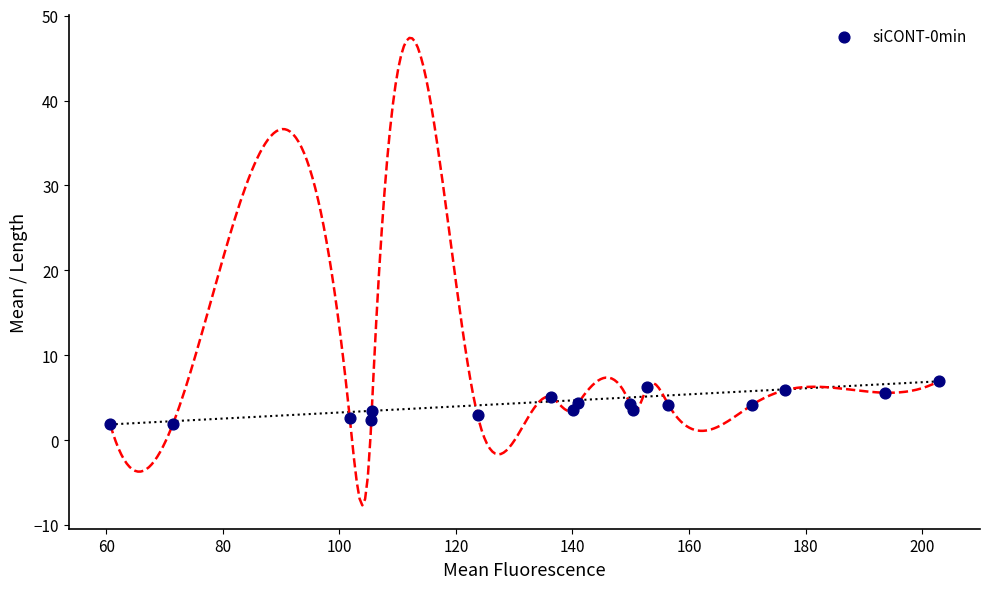

What is the range of X values (max minus min)?

142.2